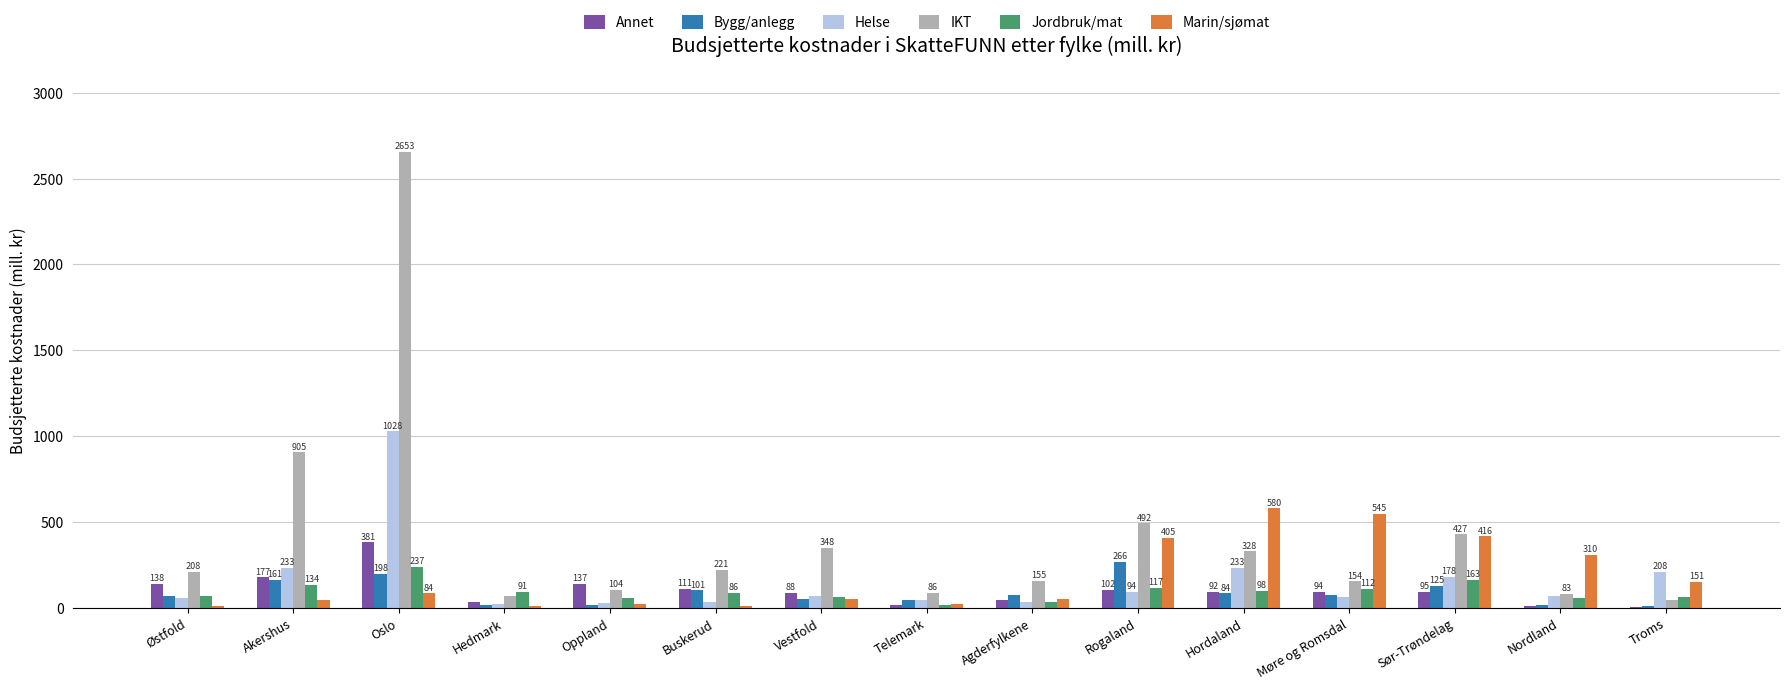

What is the difference between the IKT values at Hedmark and Agderfylkene?

87.3